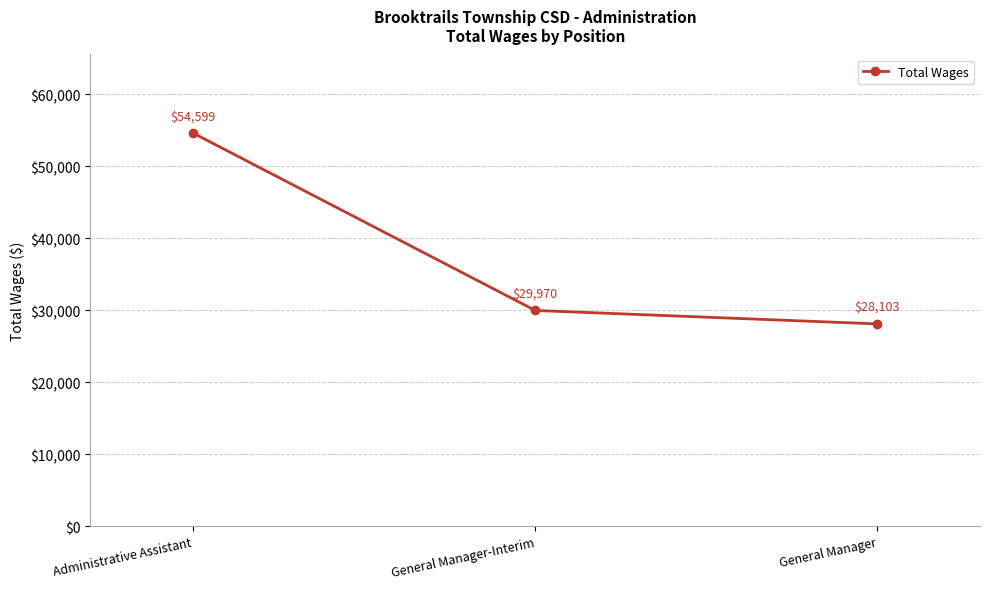

Where is the data nearest to the value 41351?

General Manager-Interim